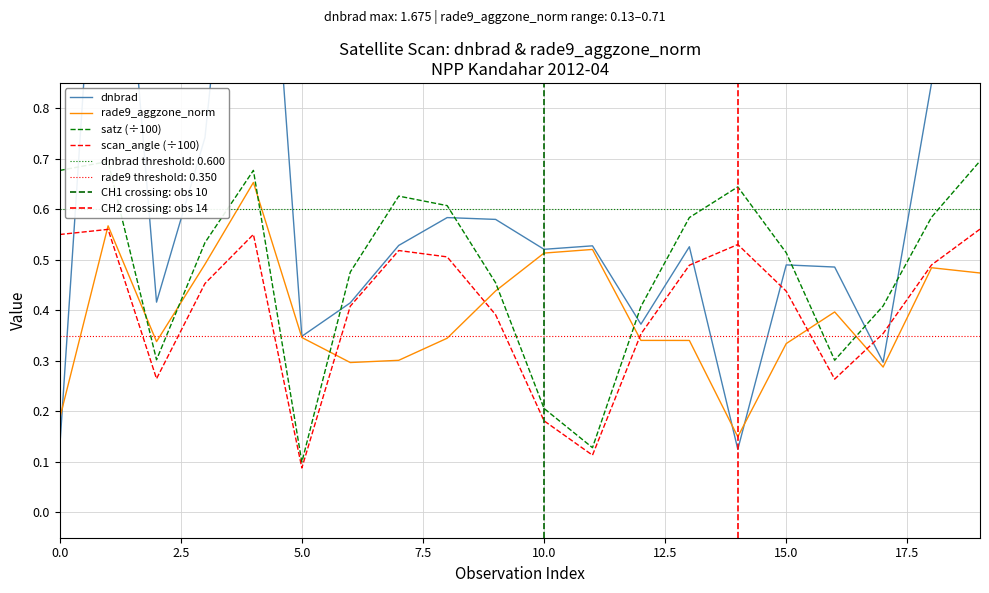

In rade9_aggzone_norm, how many points are higher than both neighbors (excluding endpoints)?

5